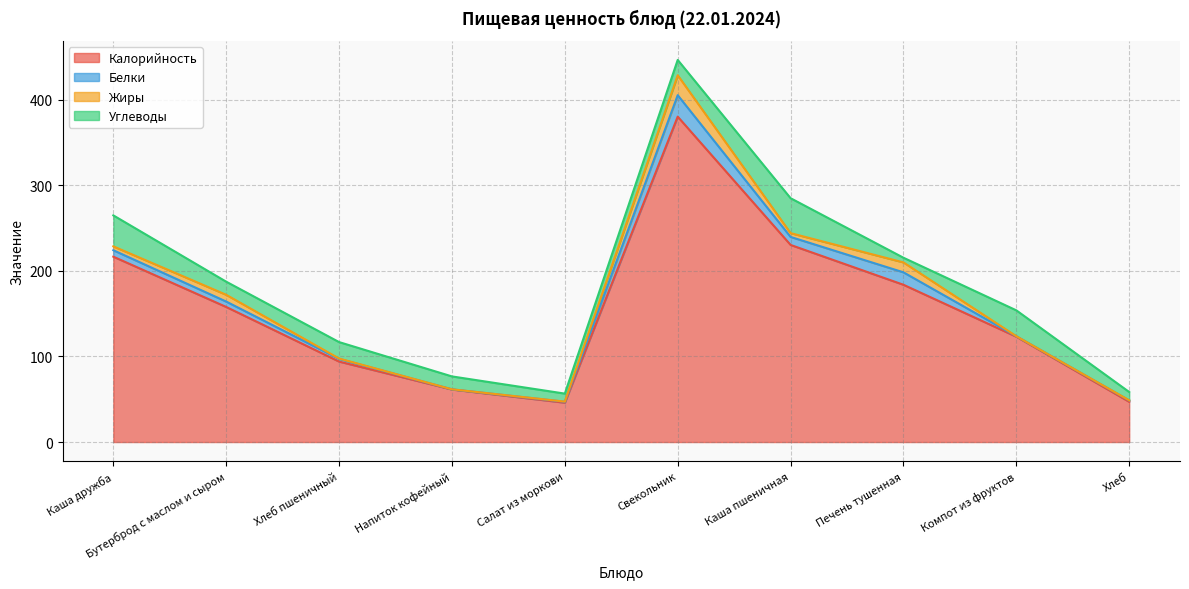

What position from the right is Напиток кофейный?

7